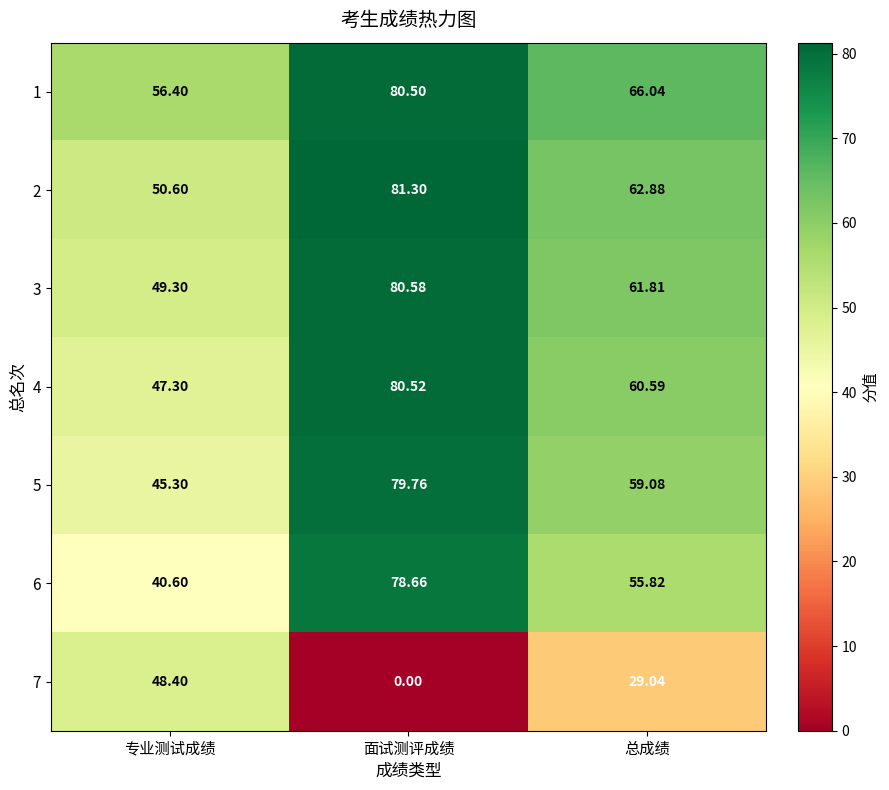

Where does the 6 series first go above 55?

面试测评成绩